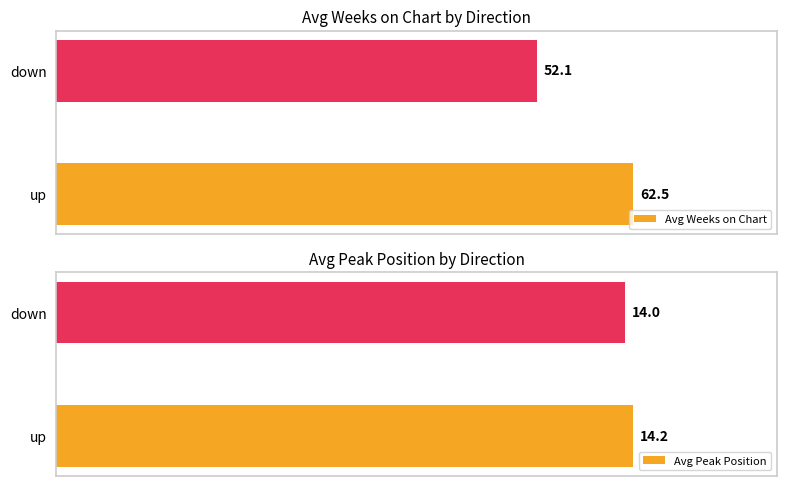

What is the value of the Avg Weeks on Chart bar at the 2nd from the left?

52.1